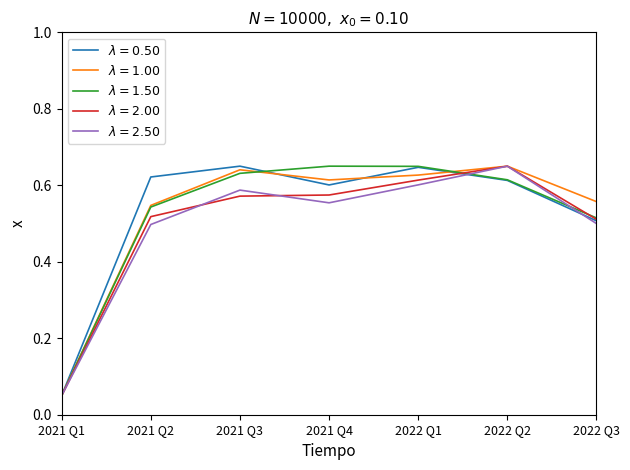

At which category does the chart reach its minimum across all series?

2021 Q1